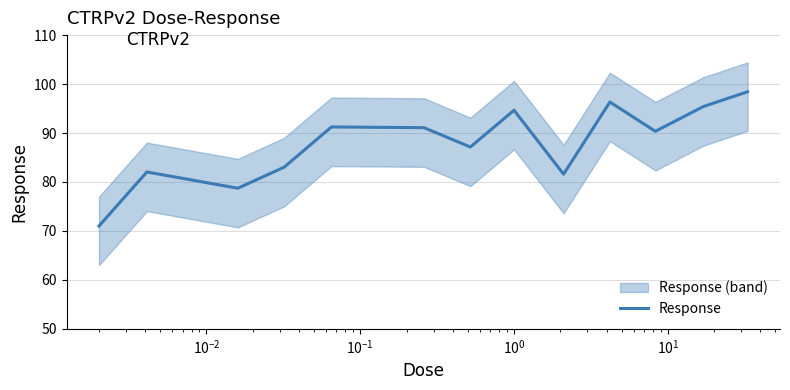

What is the lowest value of the Response series?

71.0